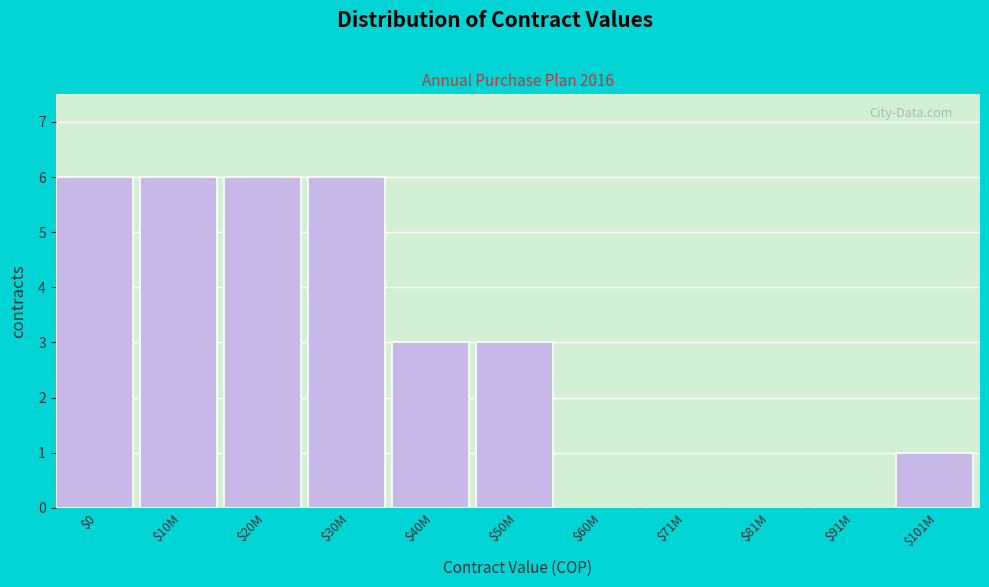

What is the sum of all values?

31